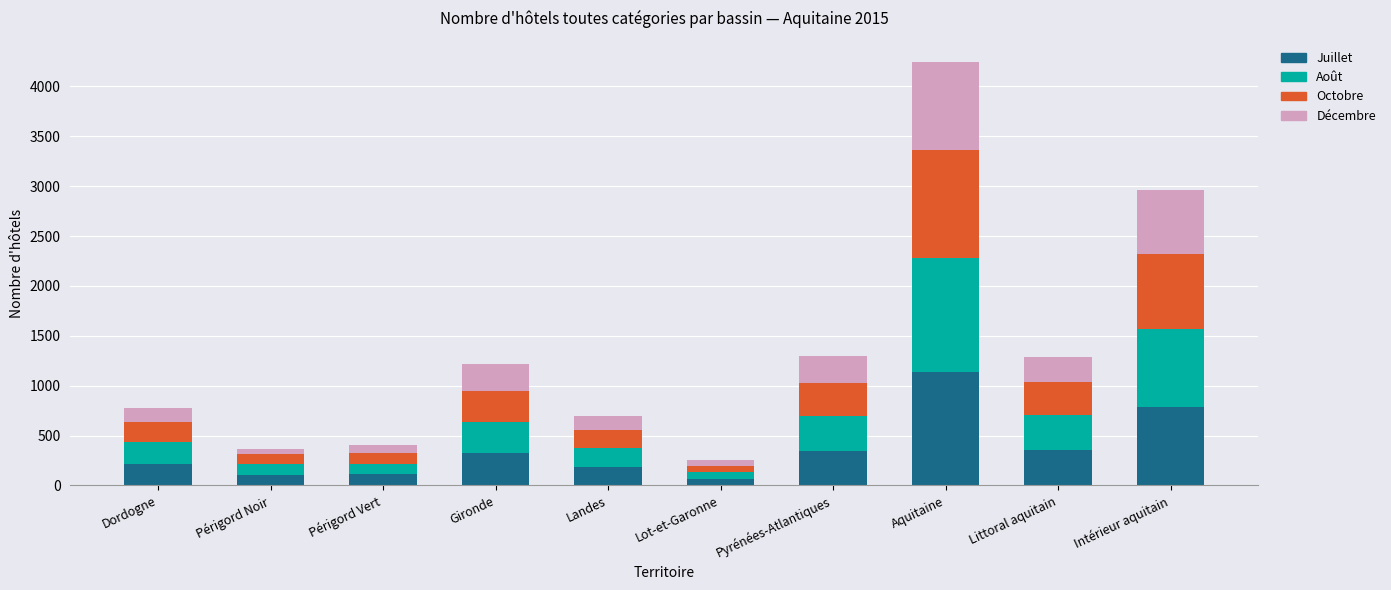

What is the difference between the second highest and minimum values in the Juillet series?

721